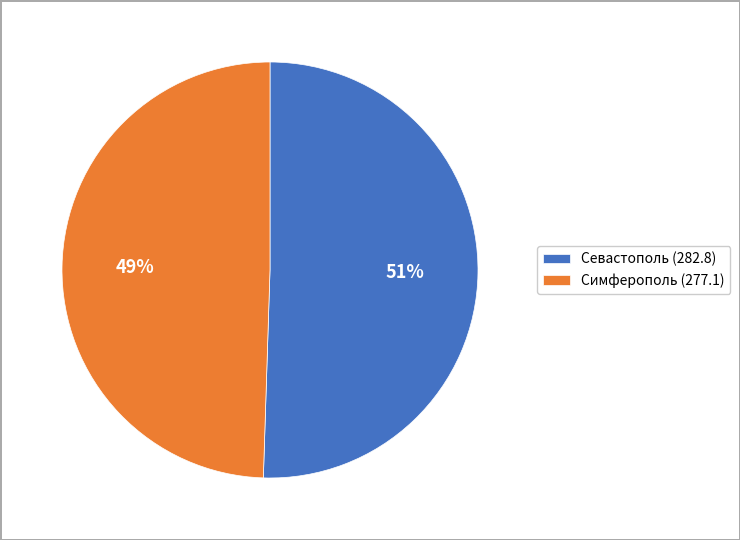

Is the sum of Севастополь (282.8) and Симферополь (277.1) greater than half?

Yes